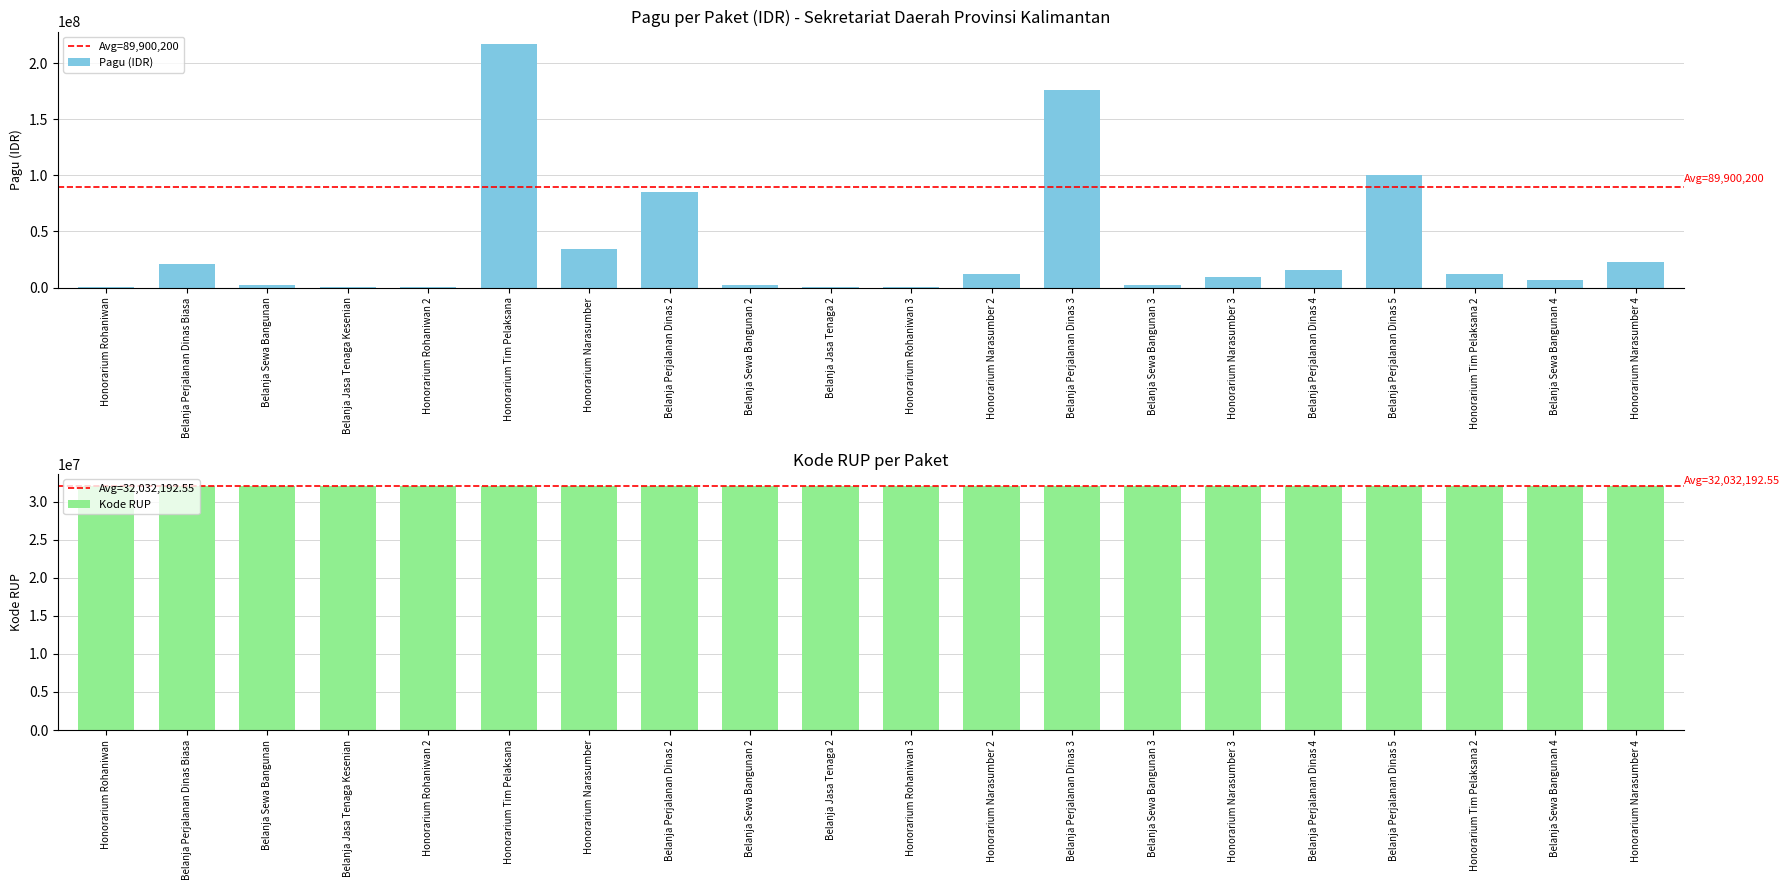

Which series has the largest range (max minus min)?

Pagu (Miliar IDR)